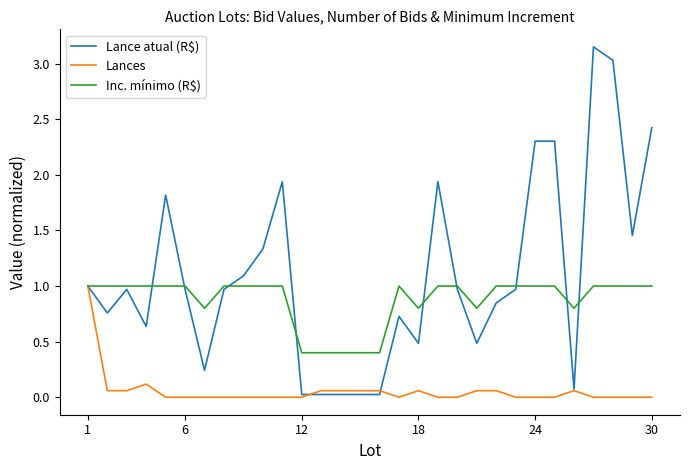

Which series has the largest total across all categories?

Lance atual (R$)